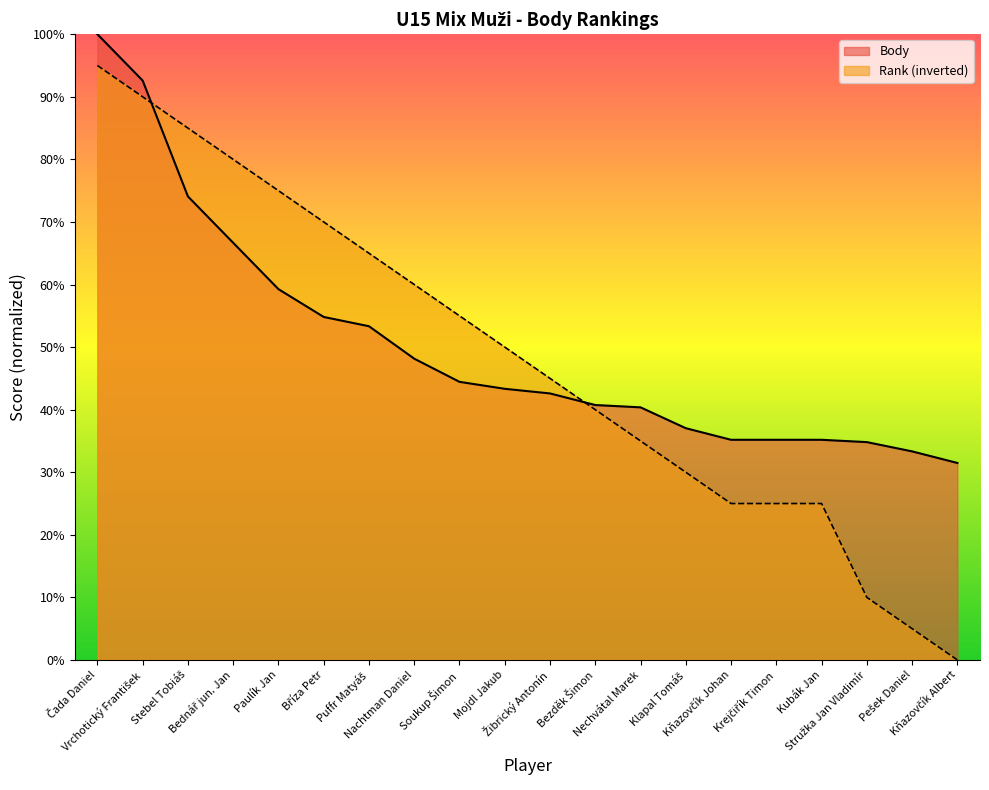

Reading left to right, transcribe all the data shown in this chart.

Body: 100.0	92.6	74.1	66.7	59.3	54.8	53.3	48.1	44.4	43.3	42.6	40.7	40.4	37.0	35.2	35.2	35.2	34.8	33.3	31.5
Rank: 95.0	90.0	85.0	80.0	75.0	70.0	65.0	60.0	55.0	50.0	45.0	40.0	35.0	30.0	25.0	25.0	25.0	10.0	5.0	0.0